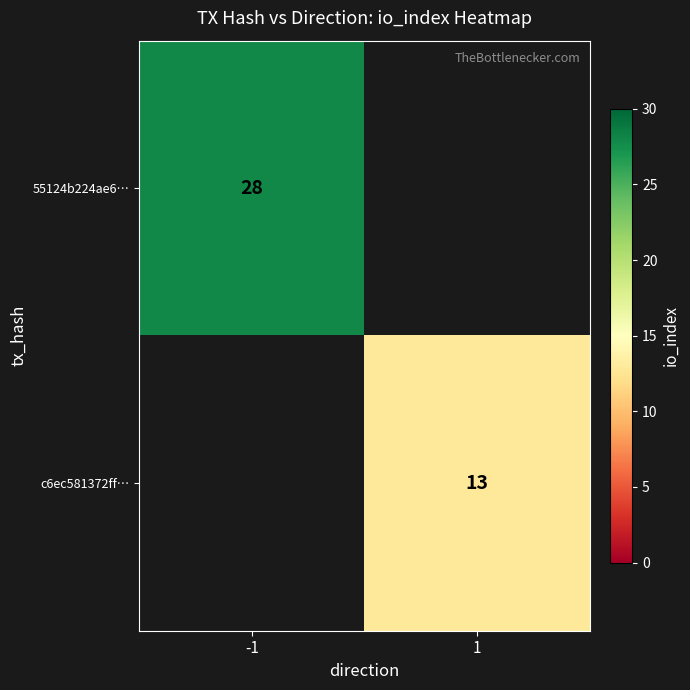

The value of 55124b224ae6… at -1 is 39. True or false?

False